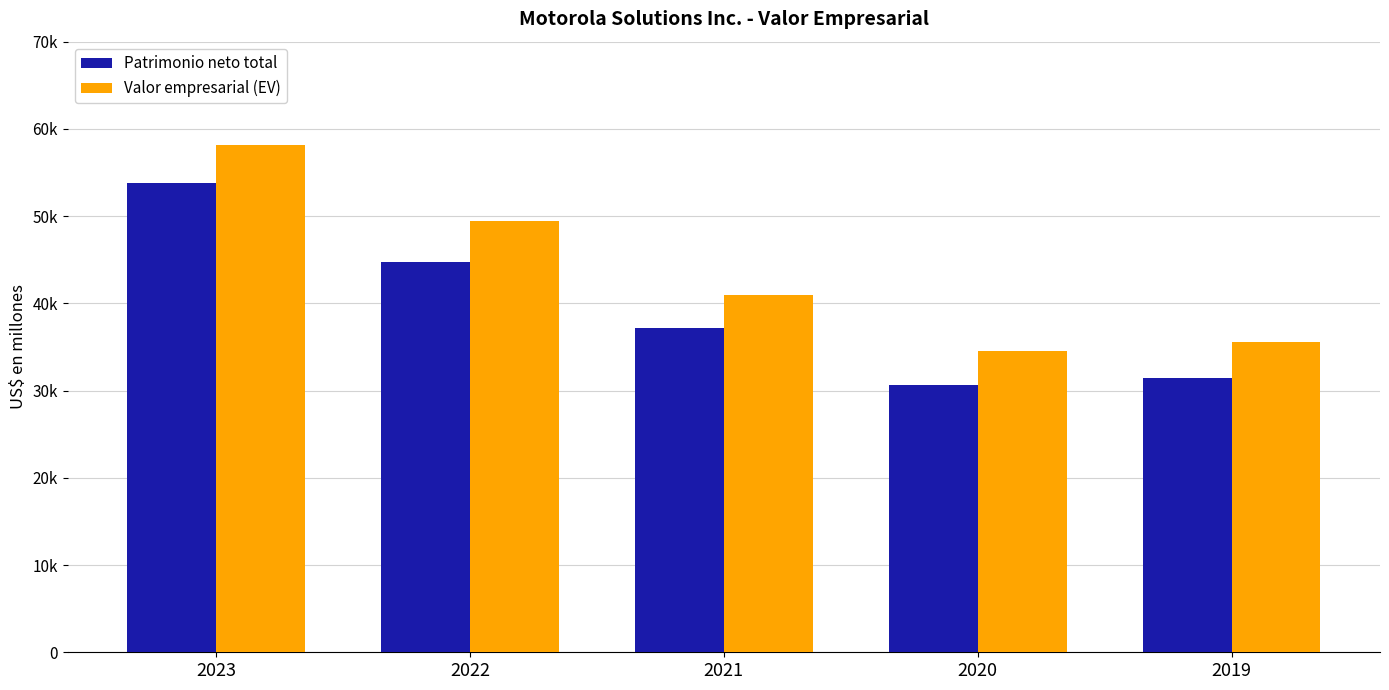

What are all the series names shown in the legend?

Patrimonio neto total, Valor empresarial (EV)